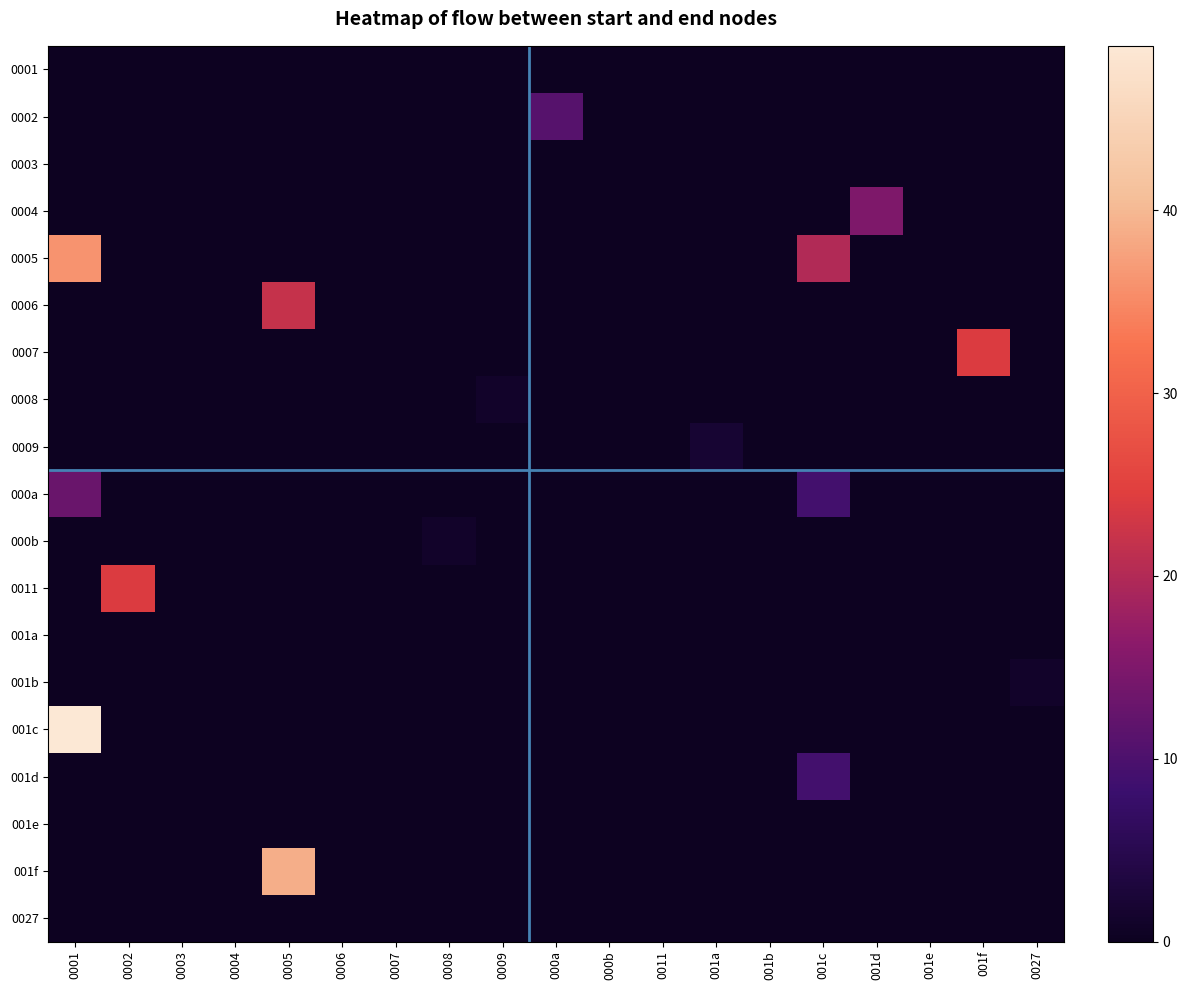

What is the greatest value displayed?

49